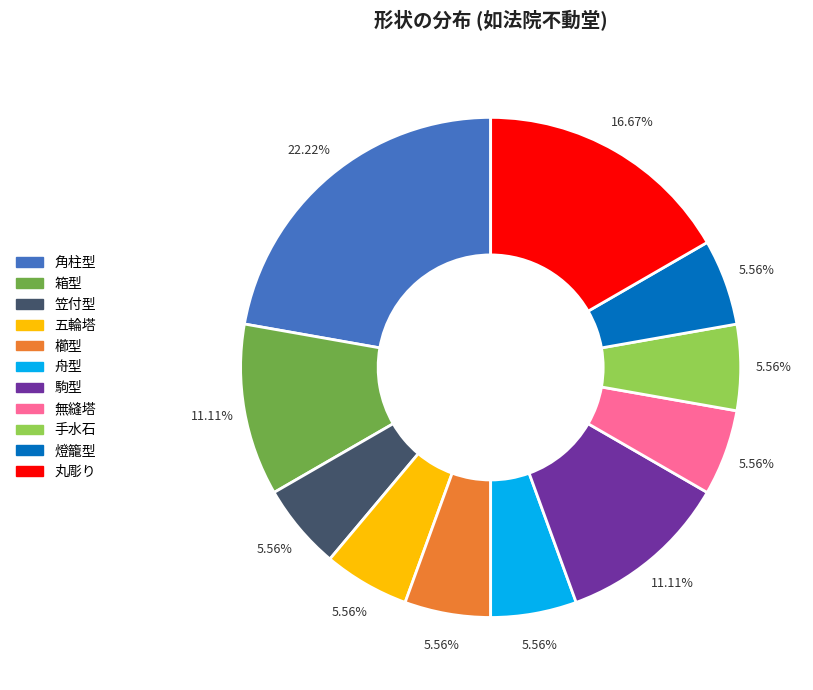

Does any single category account for the majority?

No